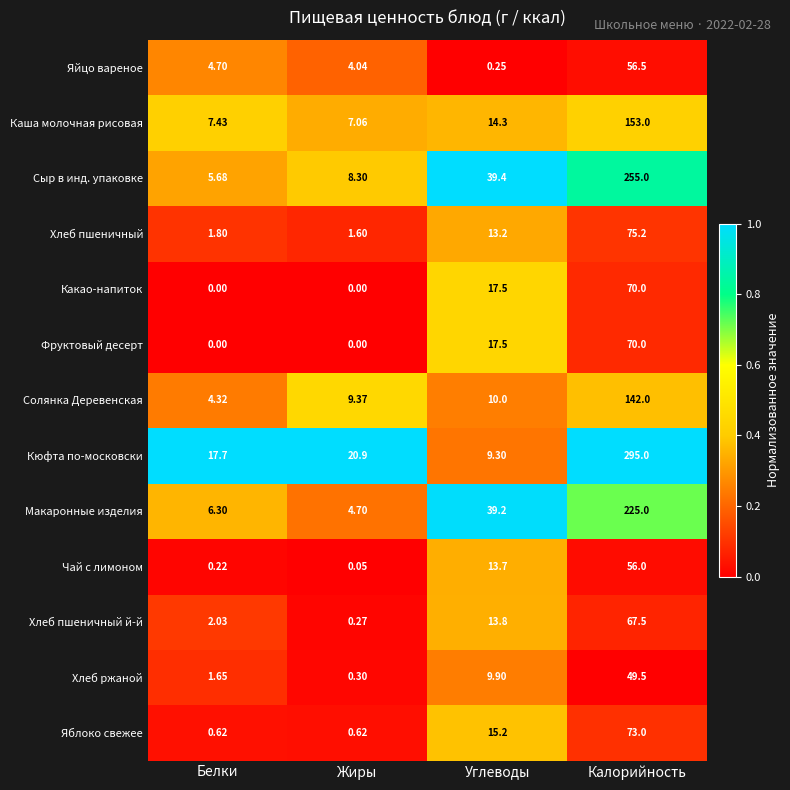

Which series has the widest spread of values?

Кюфта по-московски